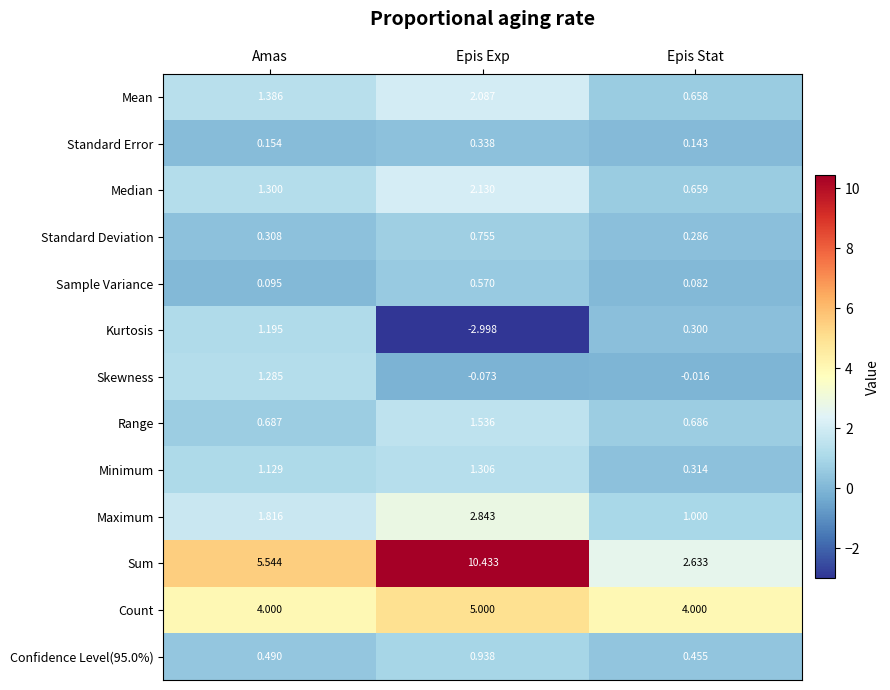

At which label is Sum closest to 6?

Amas